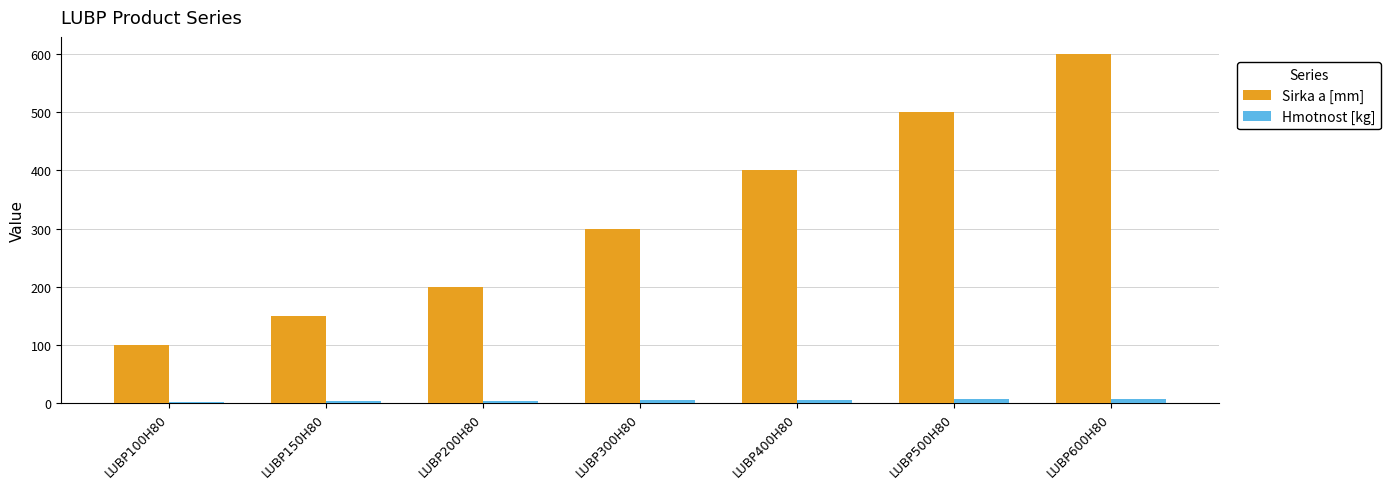

Is the value of Hmotnost [kg] at LUBP600H80 greater than the value of Sirka a [mm] at LUBP400H80?

No